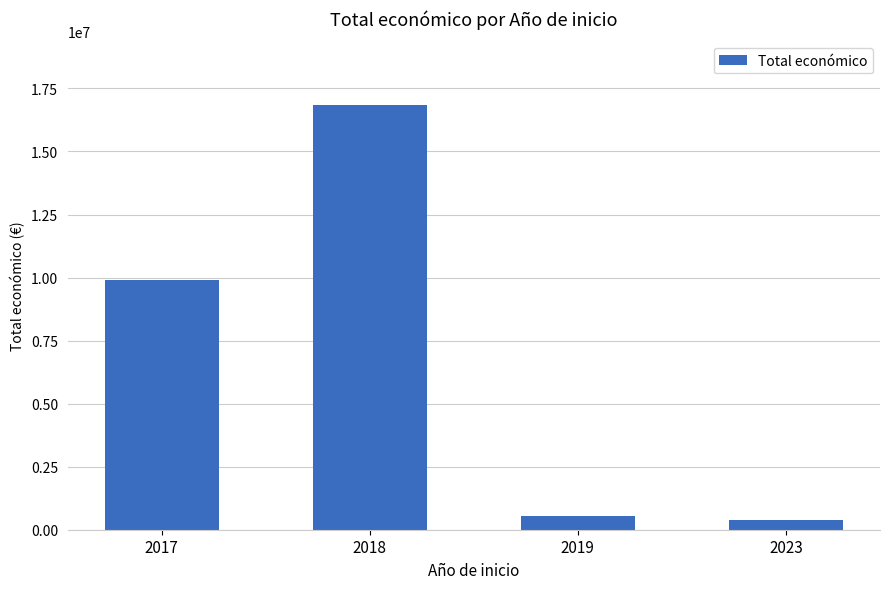

True or false: the data shows 16841773 at 2018.

True